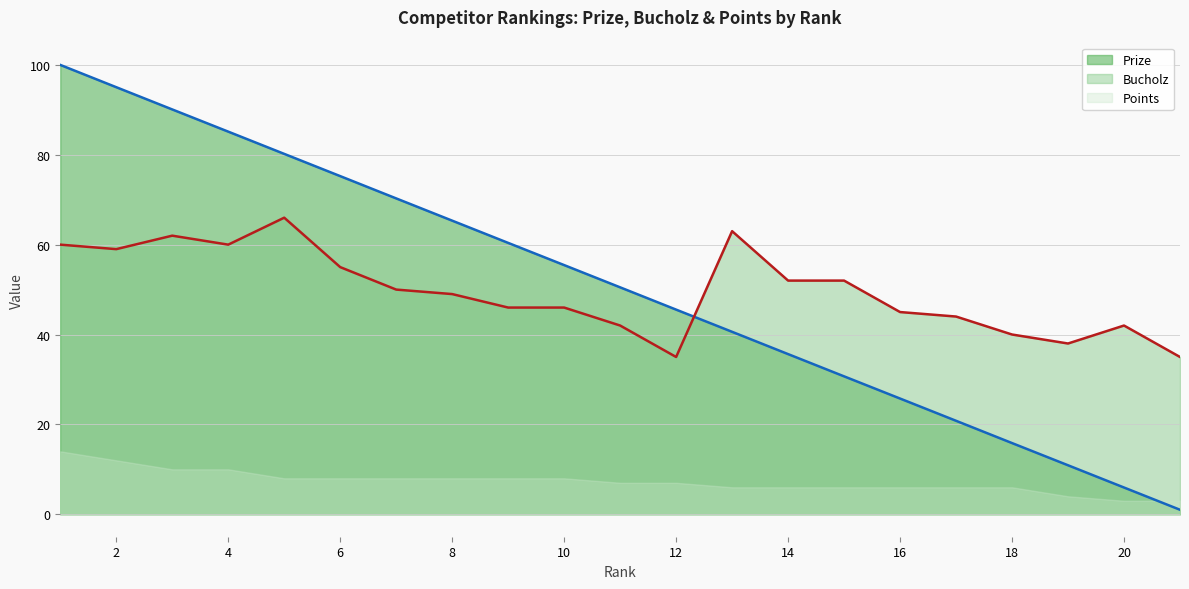

Count the number of categories in the chart.

21